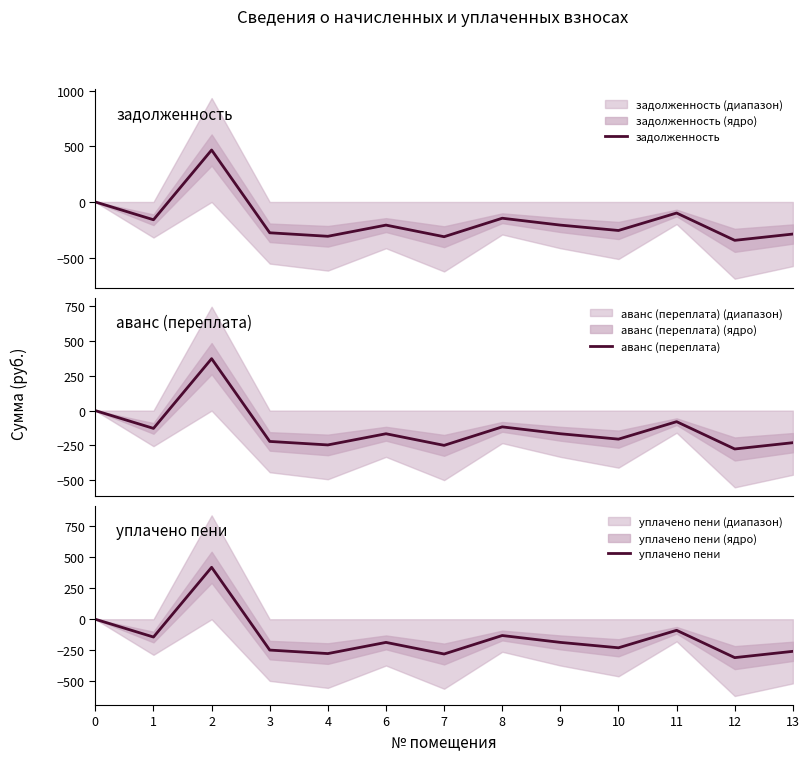

Which category has the lowest value across all series?

12